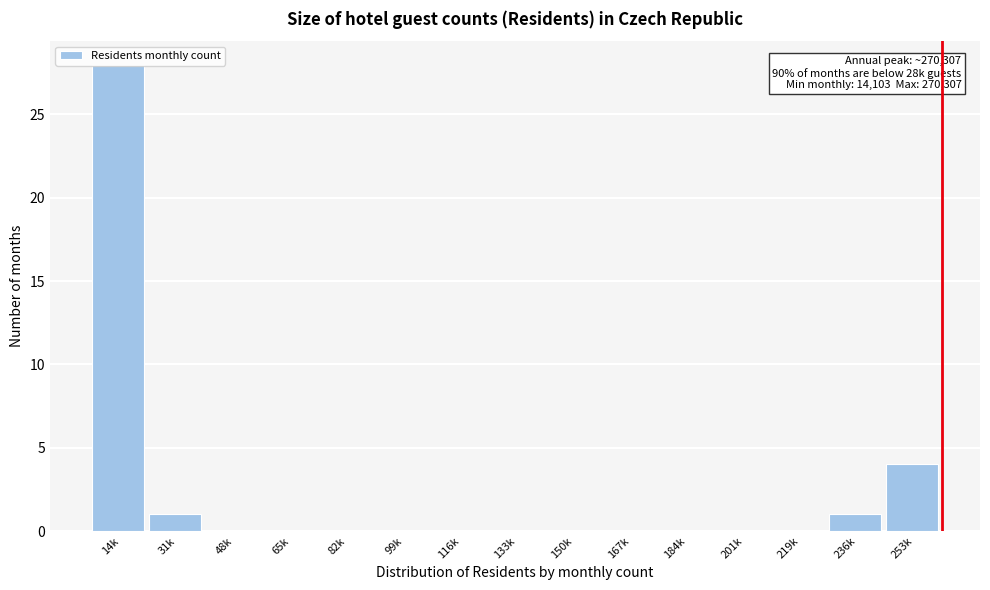

Where is the data nearest to the value 14?

253k